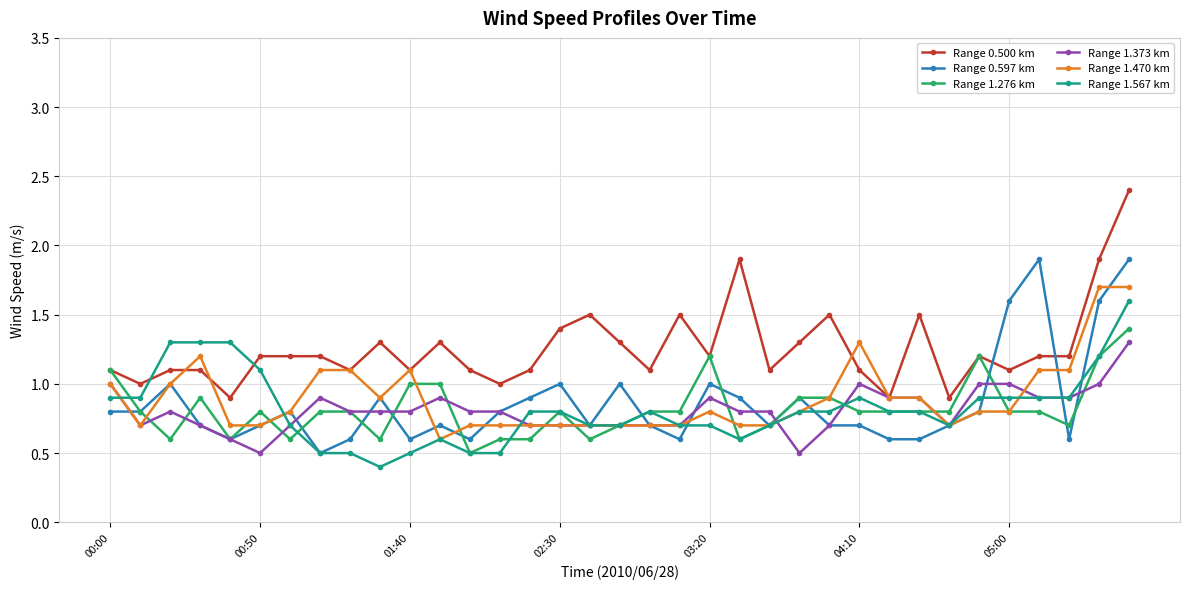

True or false: Range 1.567 km has more than 2 points higher than both neighbors.

True